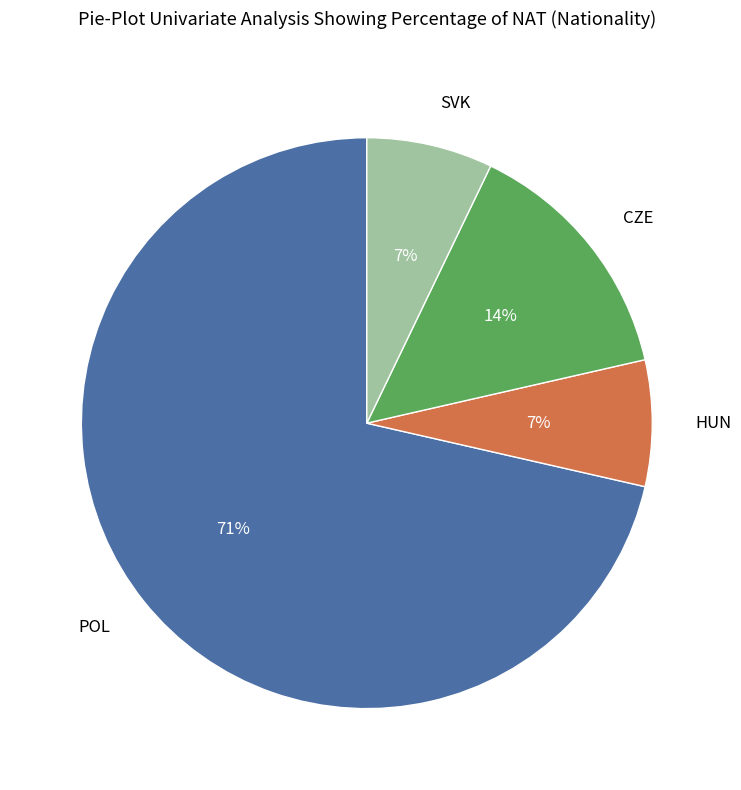

To the nearest percent, what percentage of the pie is CZE?

14%